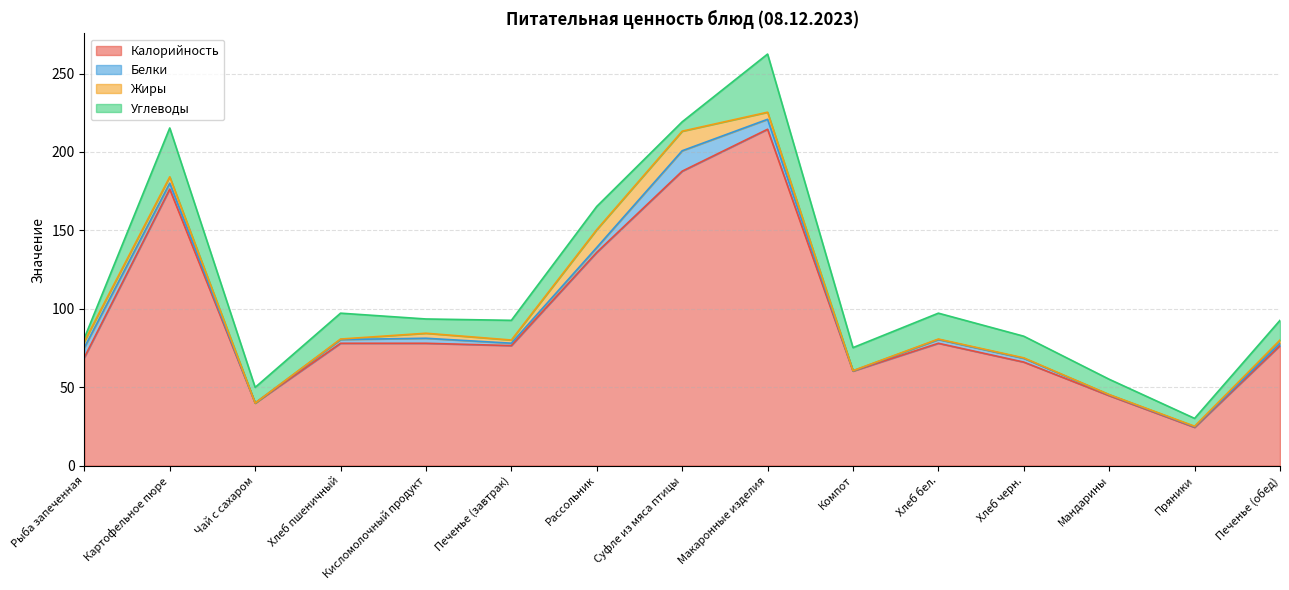

At which label does Калорийность reach its peak?

Макаронные изделия